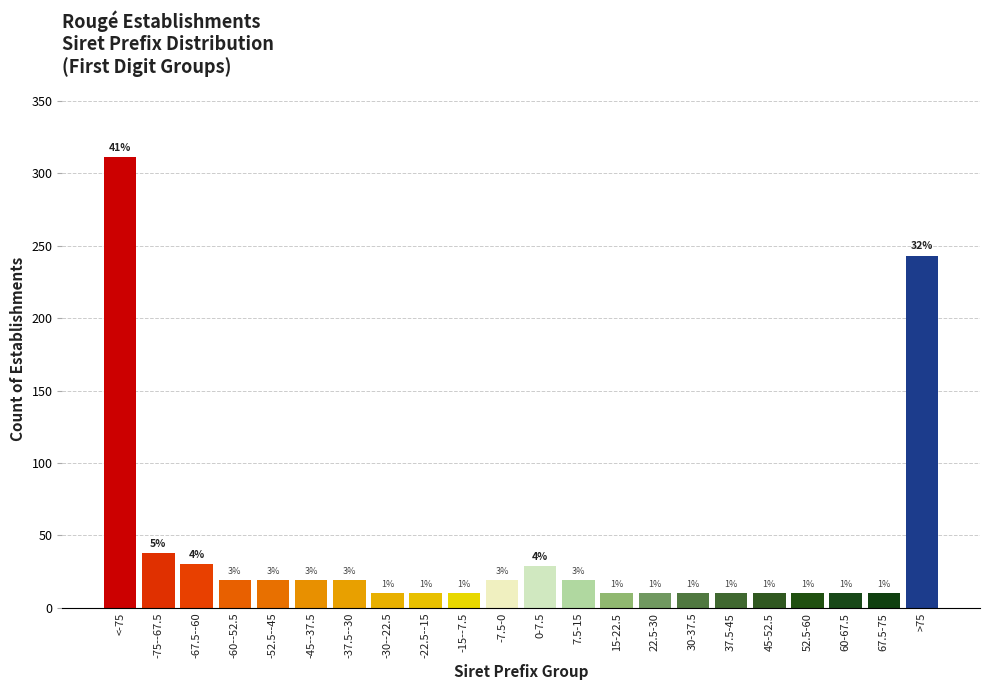

How many bars are there in total?

22